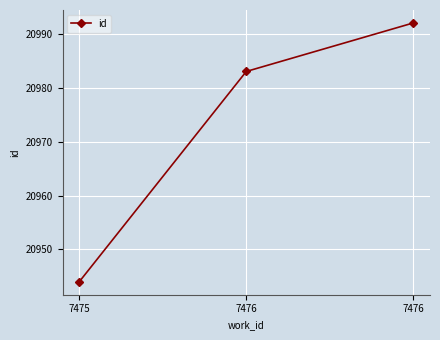

How many lines are shown in the chart?

1